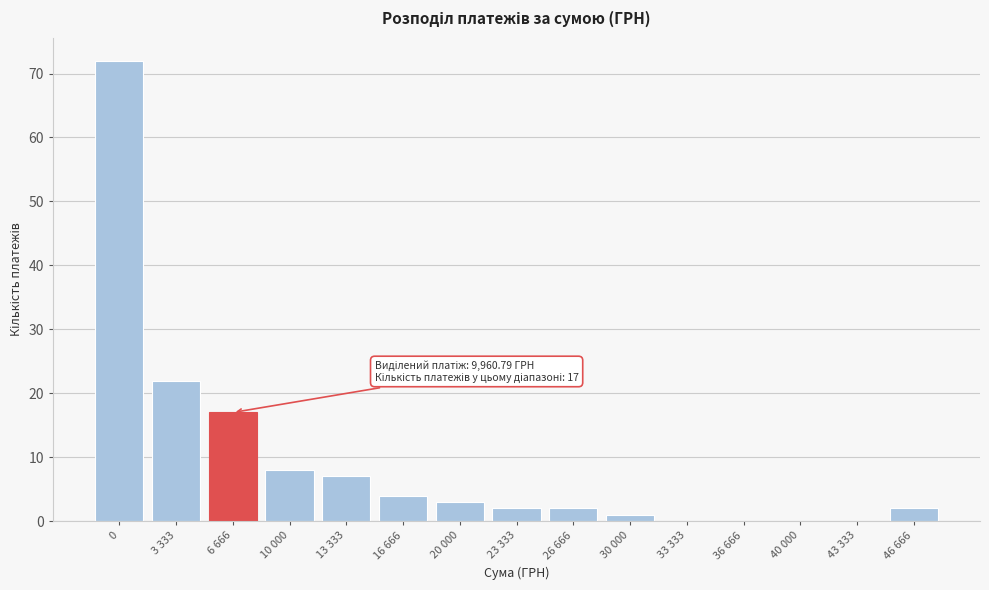

Reading left to right, transcribe all the data shown in this chart.

0=72	3 333=22	6 666=17	10 000=8	13 333=7	16 666=4	20 000=3	23 333=2	26 666=2	30 000=1	33 333=0	36 666=0	40 000=0	43 333=0	46 666=2